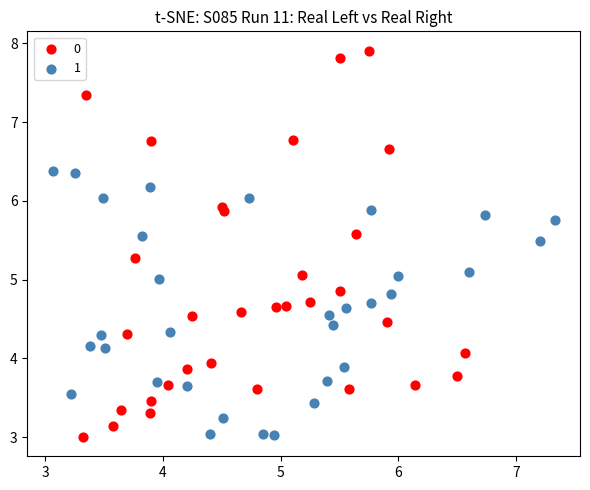

What are all the series names shown in the legend?

0, 1